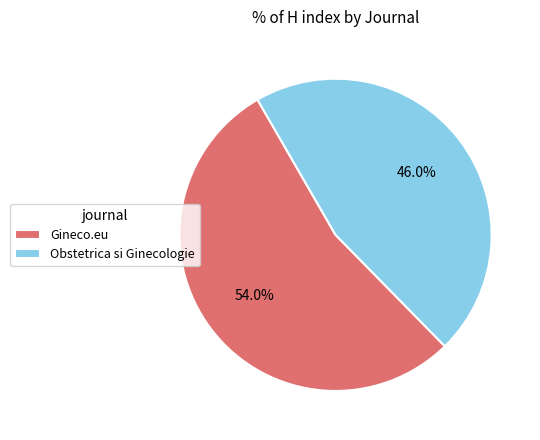

Count the number of slices in the pie.

2